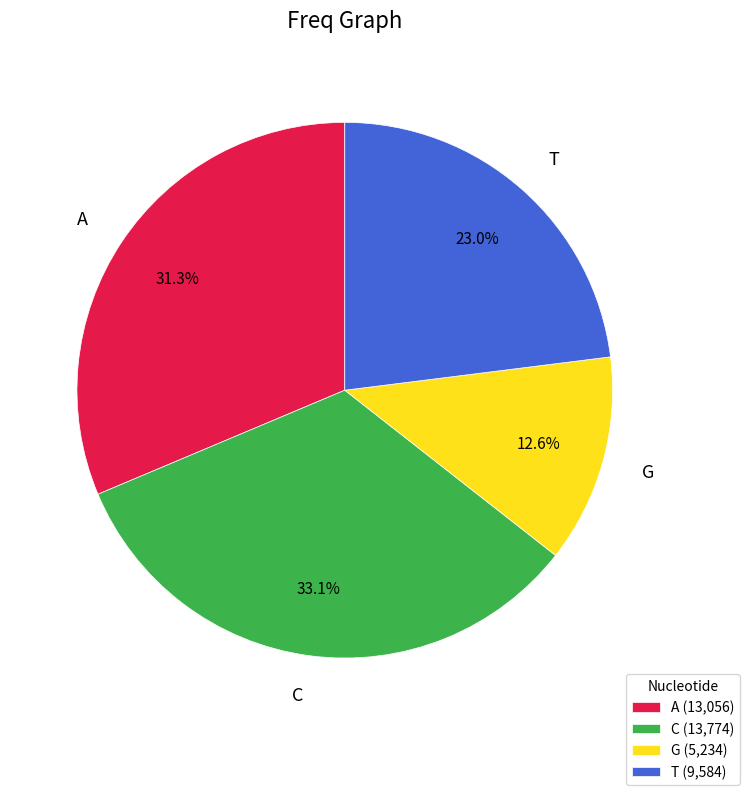

To the nearest percent, what is the difference between the G and A slice percentages?

19%